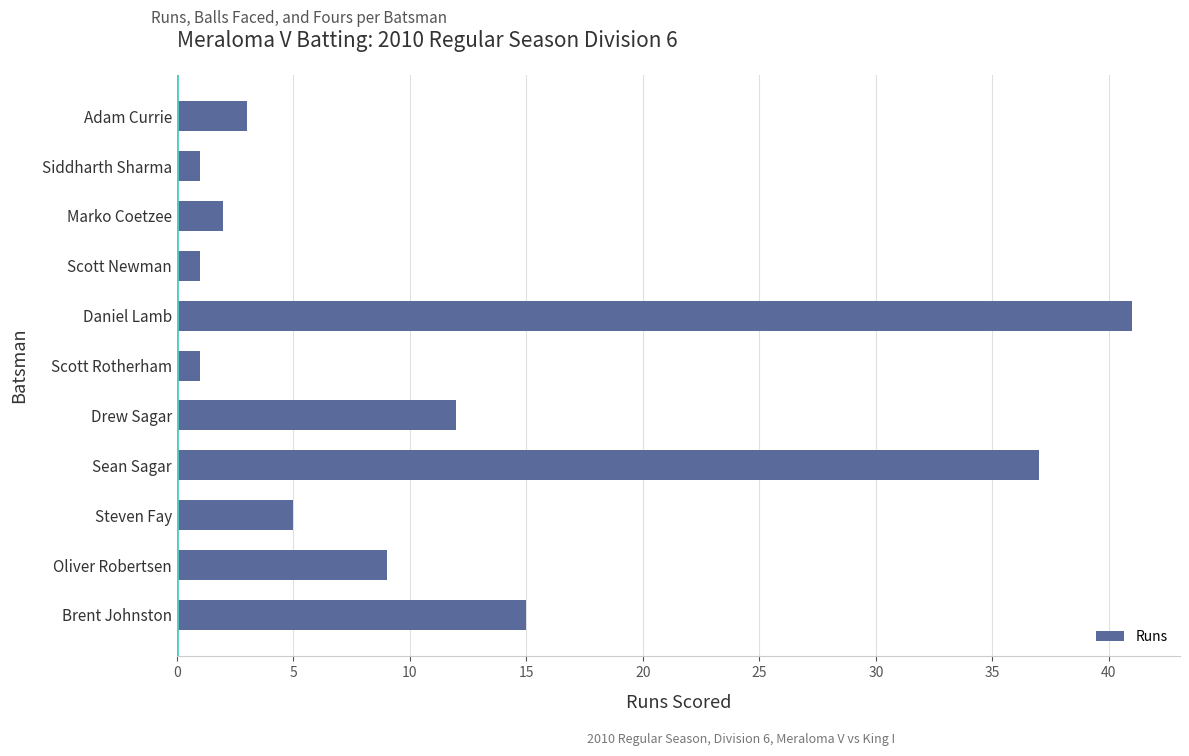

How many data points does each series have?

11